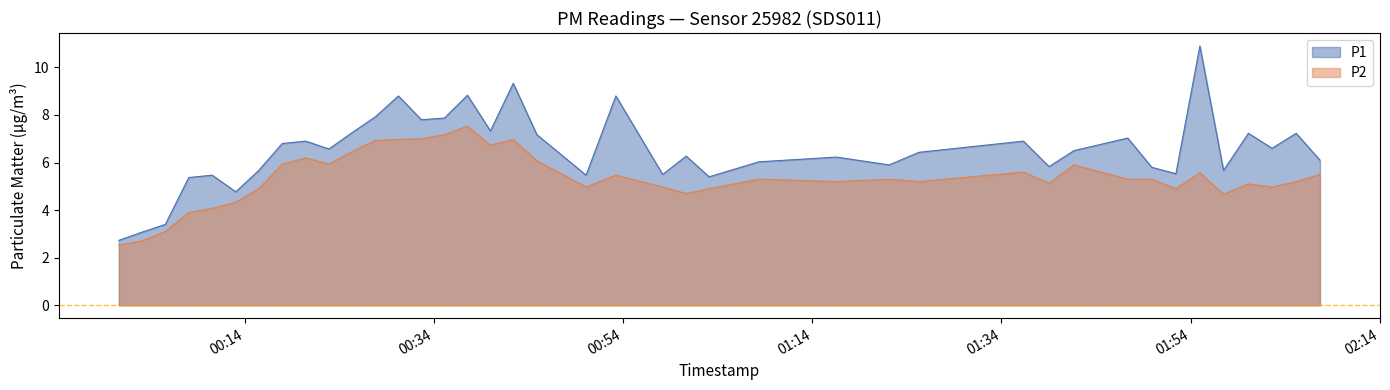

Which series has the largest total across all categories?

P1